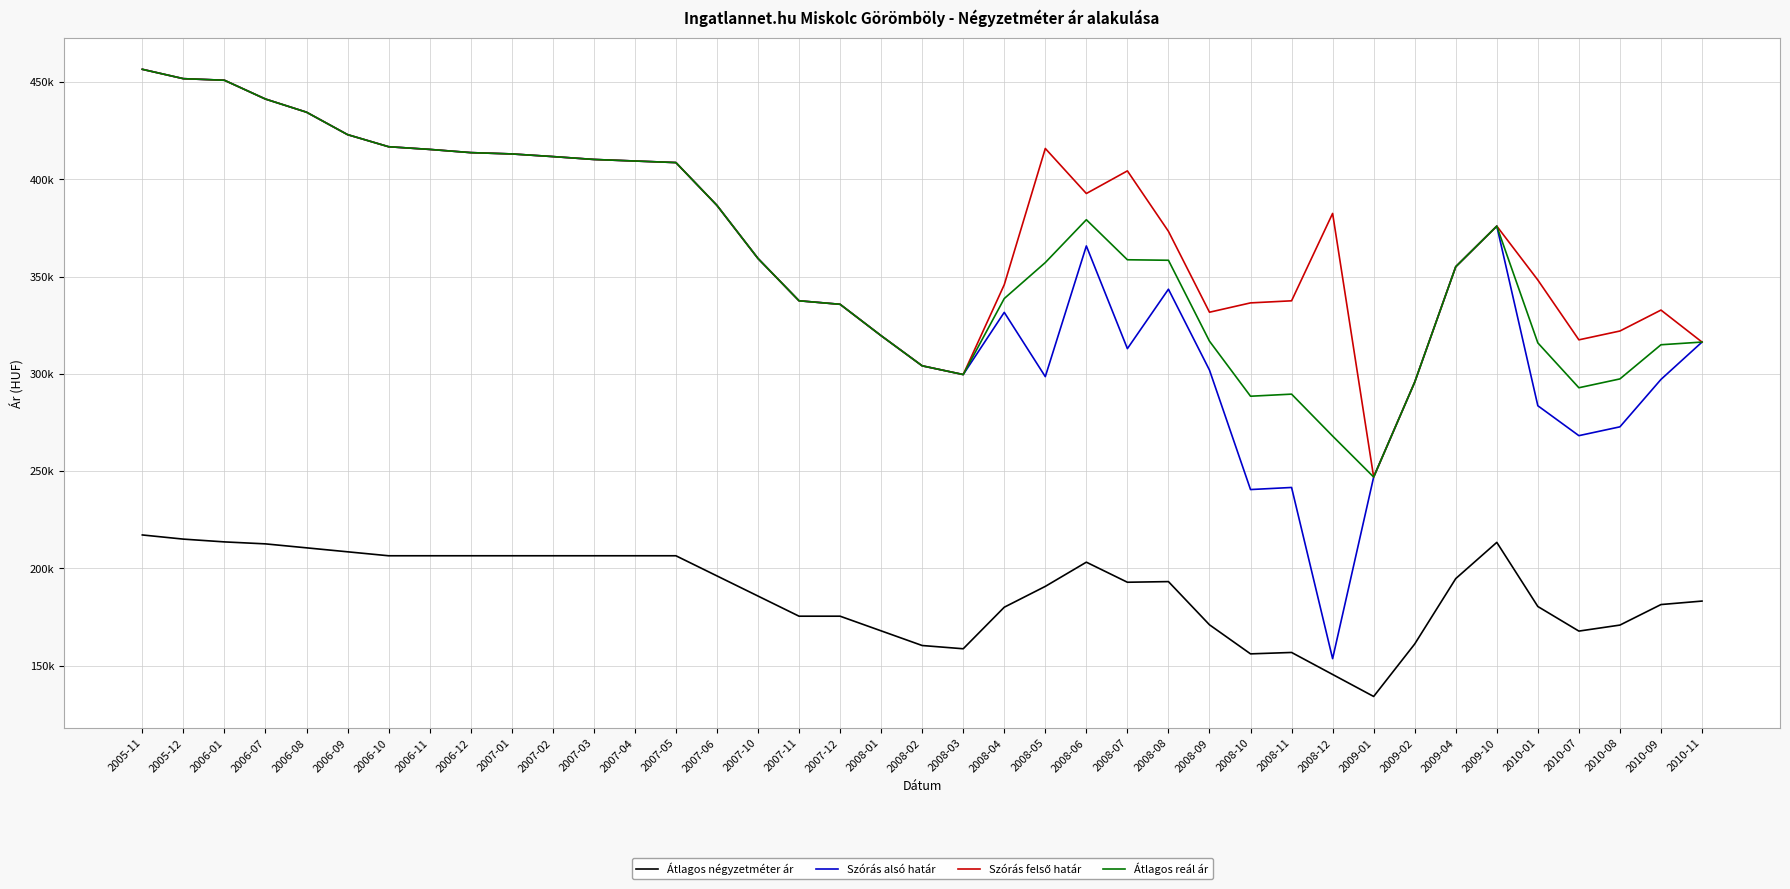

Reading right to left, extract all data points from this chart.

Átlagos négyzetméter ár: 2010-11=183156	2010-09=181371	2010-08=170814	2010-07=167725	2010-01=180364	2009-10=213336	2009-04=194714	2009-02=161095	2009-01=134118	2008-12=145428	2008-11=156738	2008-10=156016	2008-09=170961	2008-08=193168	2008-07=192837	2008-06=203155	2008-05=190710	2008-04=179998	2008-03=158637	2008-02=160313	2008-01=167848	2007-12=175384	2007-11=175384	2007-10=185740	2007-06=196095	2007-05=206451	2007-04=206451	2007-03=206451	2007-02=206451	2007-01=206451	2006-12=206451	2006-11=206451	2006-10=206451	2006-09=208489	2006-08=210526	2006-07=212564	2006-01=213583	2005-12=215009	2005-11=217148
Szórás alsó határ: 2010-11=316318	2010-09=297110	2010-08=272739	2010-07=268201	2010-01=283577	2009-10=375922	2009-04=355056	2009-02=295706	2009-01=246933	2008-12=153551	2008-11=241564	2008-10=240493	2008-09=301904	2008-08=343490	2008-07=312942	2008-06=365737	2008-05=298539	2008-04=331588	2008-03=299615	2008-02=304104	2008-01=319595	2007-12=335734	2007-11=337542	2007-10=359295	2007-06=386589	2007-05=408597	2007-04=409397	2007-03=410201	2007-02=411682	2007-01=413038	2006-12=413719	2006-11=415364	2006-10=416744	2006-09=422967	2006-08=434500	2006-07=441256	2006-01=450922	2005-12=451735	2005-11=456544
Szórás felső határ: 2010-11=316318	2010-09=332762	2010-08=322001	2010-07=317463	2010-01=348217	2009-10=375922	2009-04=355056	2009-02=295706	2009-01=246933	2008-12=382451	2008-11=337528	2008-10=336457	2008-09=331664	2008-08=373250	2008-07=404322	2008-06=392691	2008-05=415845	2008-04=345802	2008-03=299615	2008-02=304104	2008-01=319595	2007-12=335734	2007-11=337542	2007-10=359295	2007-06=386589	2007-05=408597	2007-04=409397	2007-03=410201	2007-02=411682	2007-01=413038	2006-12=413719	2006-11=415364	2006-10=416744	2006-09=422967	2006-08=434500	2006-07=441256	2006-01=450922	2005-12=451735	2005-11=456544
Átlagos reál ár: 2010-11=316318	2010-09=314936	2010-08=297370	2010-07=292832	2010-01=315897	2009-10=375922	2009-04=355056	2009-02=295706	2009-01=246933	2008-12=268001	2008-11=289546	2008-10=288475	2008-09=316784	2008-08=358370	2008-07=358632	2008-06=379214	2008-05=357192	2008-04=338695	2008-03=299615	2008-02=304104	2008-01=319595	2007-12=335734	2007-11=337542	2007-10=359295	2007-06=386589	2007-05=408597	2007-04=409397	2007-03=410201	2007-02=411682	2007-01=413038	2006-12=413719	2006-11=415364	2006-10=416744	2006-09=422967	2006-08=434500	2006-07=441256	2006-01=450922	2005-12=451735	2005-11=456544